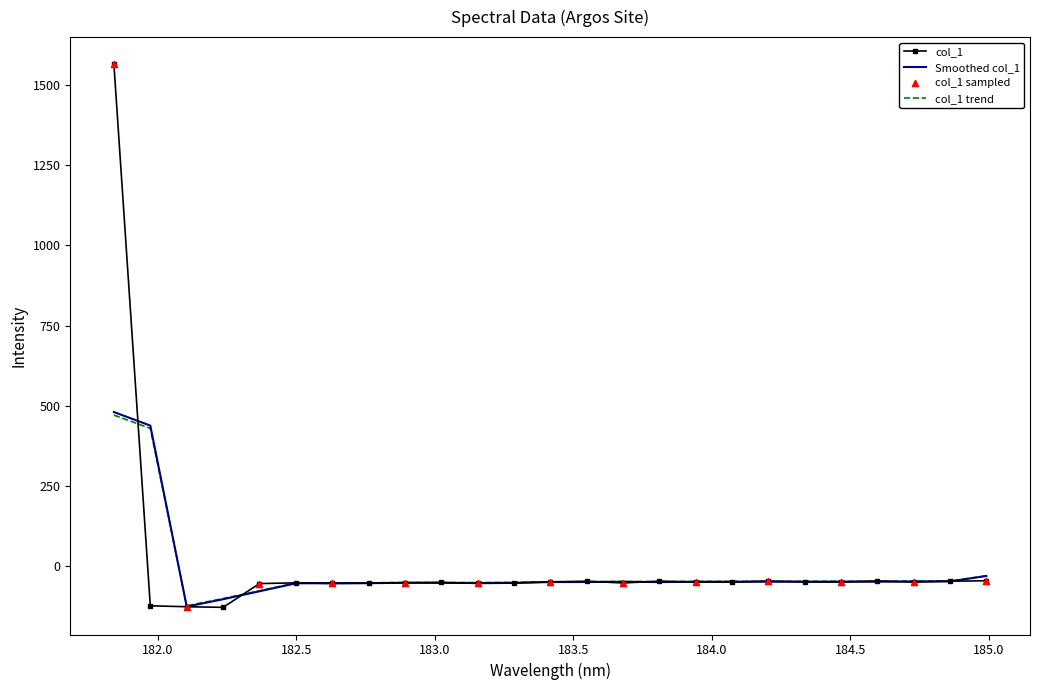

Which series has the largest range (max minus min)?

col_1